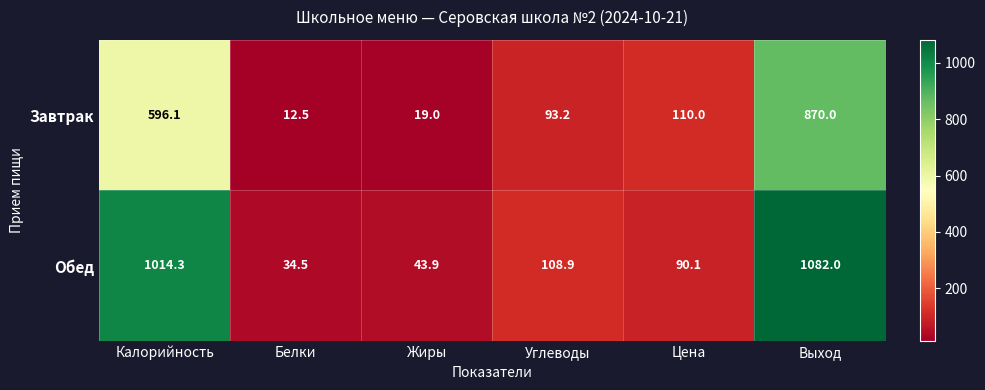

Which series changed the most between Углеводы and Выход?

Обед